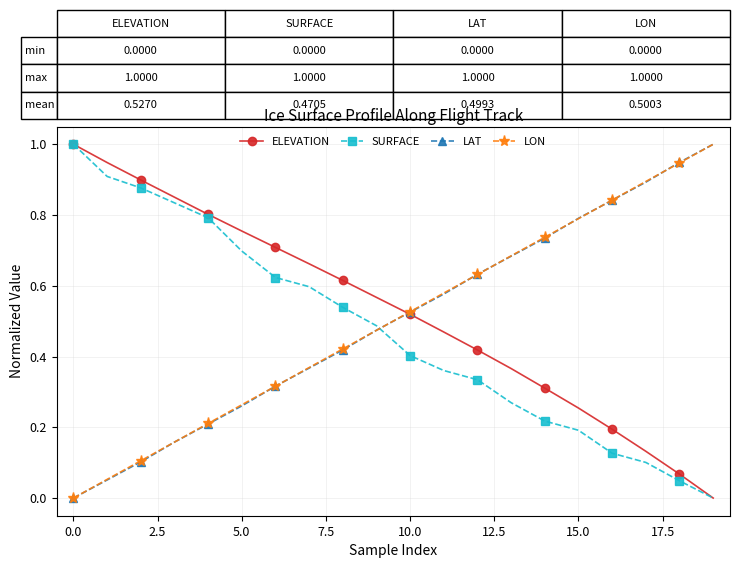

Is this an area chart (filled region under the line)?

No